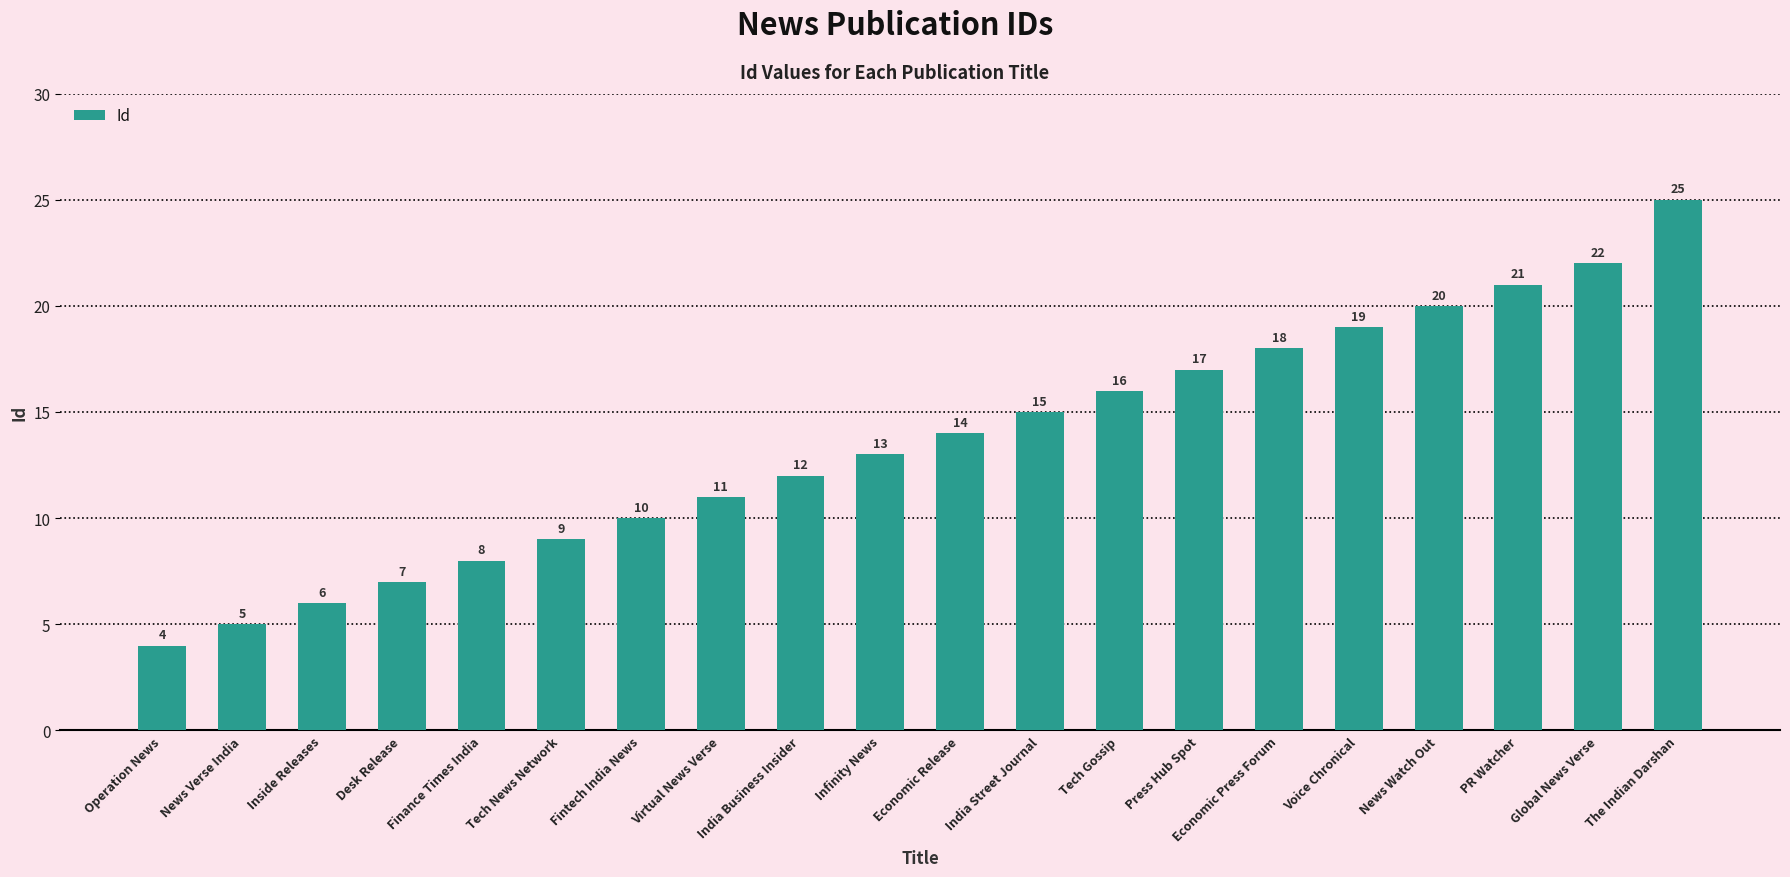

What is the sum of the values at The Indian Darshan and News Watch Out?

45